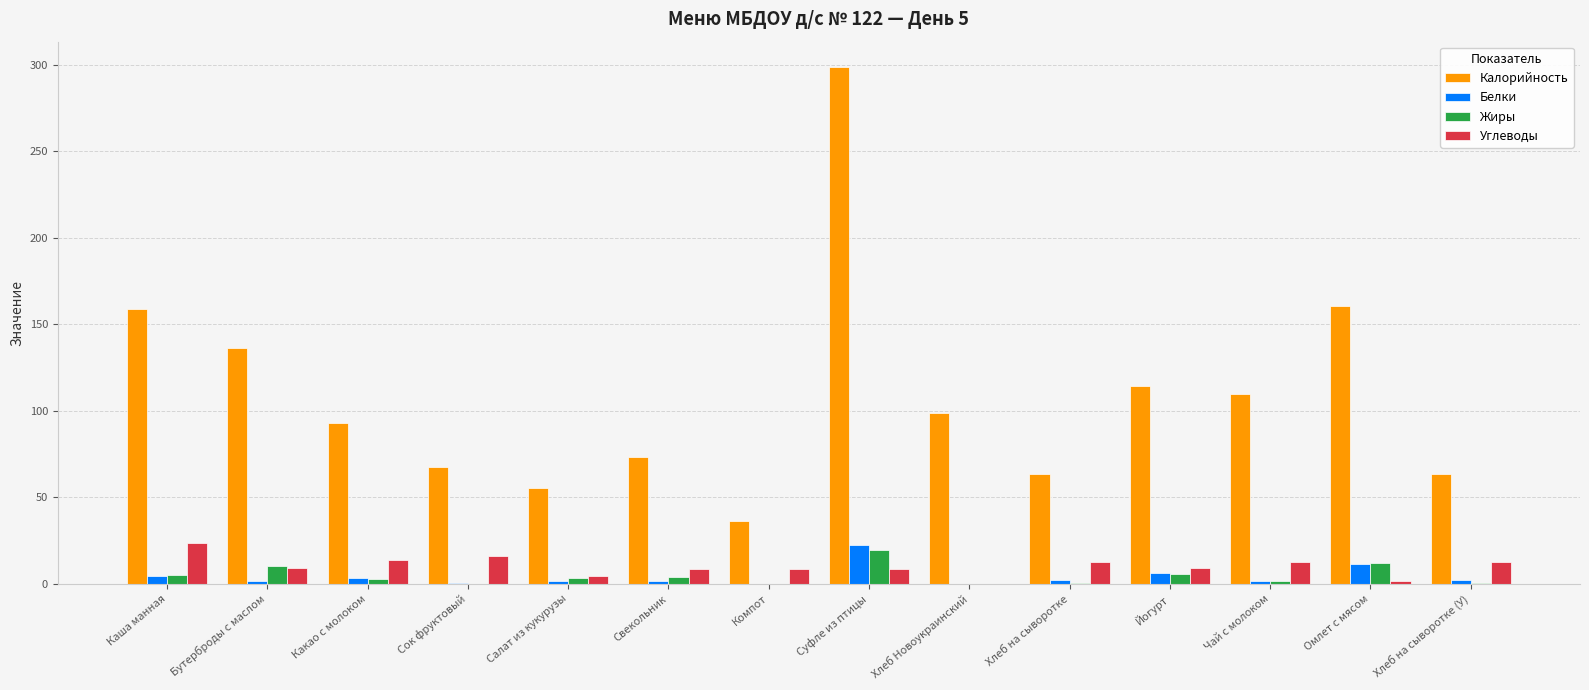

Which series has the largest total across all categories?

Калорийность